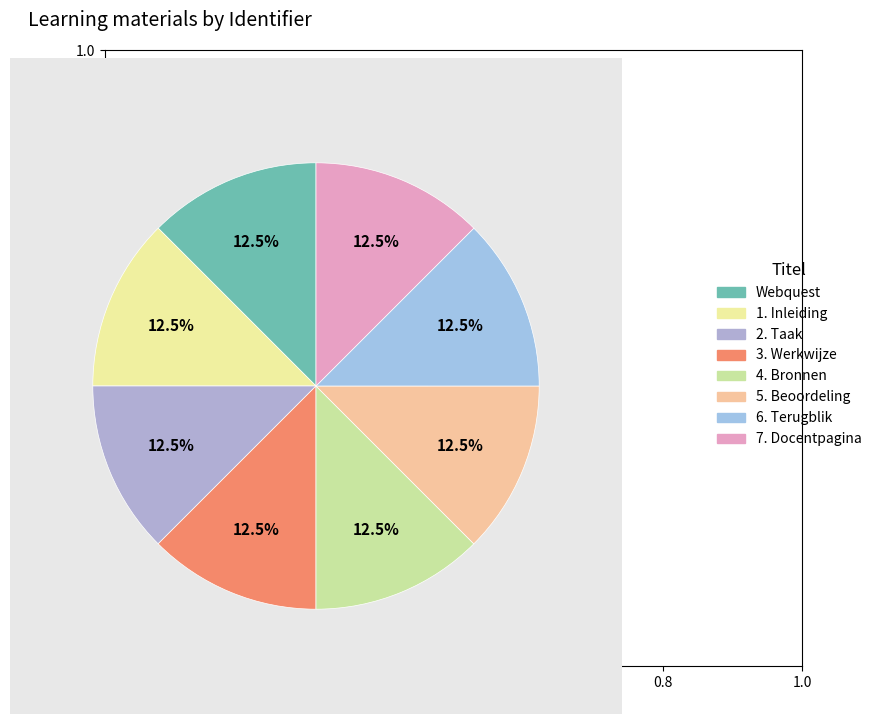

Count the number of slices in the pie.

8